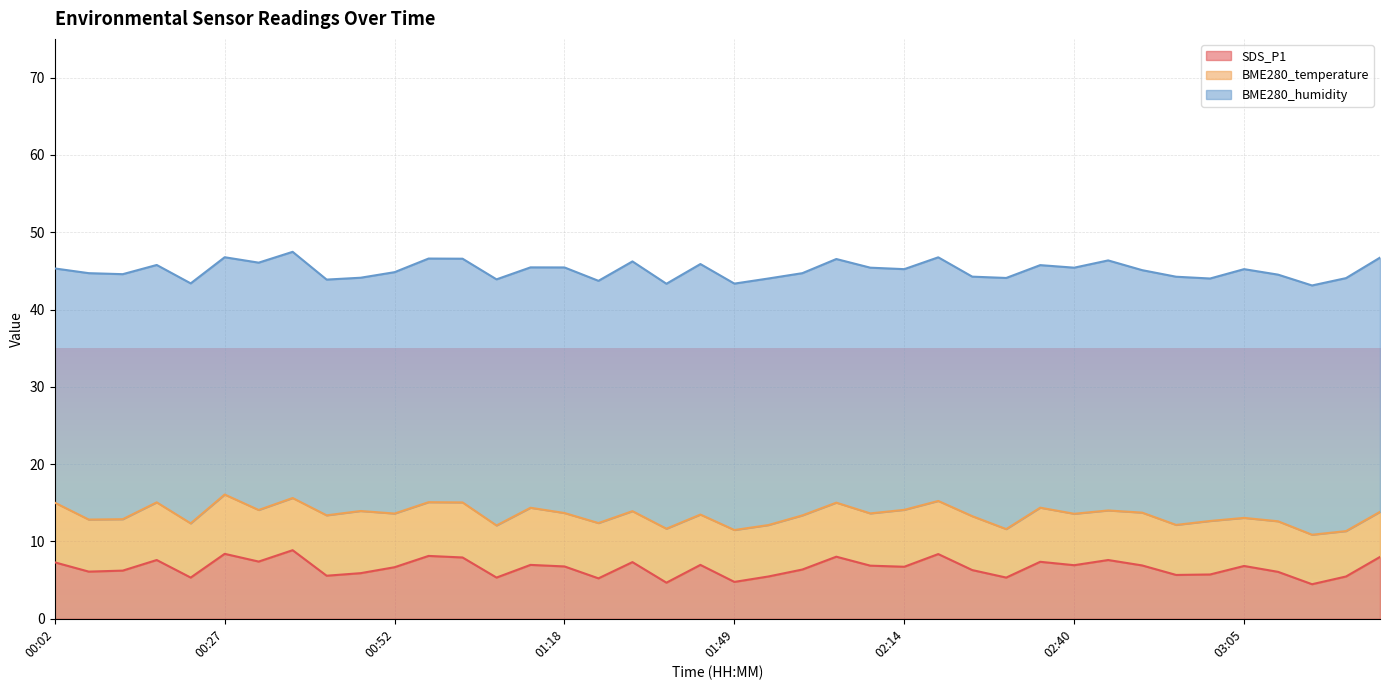

What is the lowest value of the SDS_P1 series?

4.5